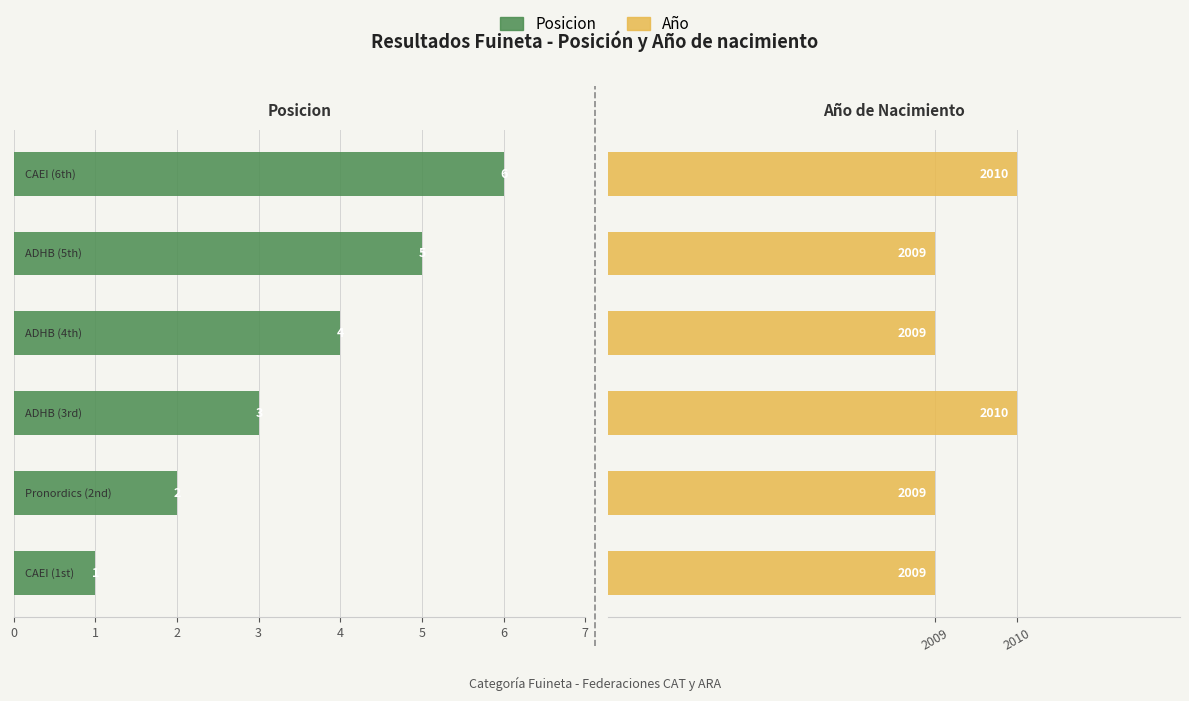

What is the sum of all Posicion values?

21